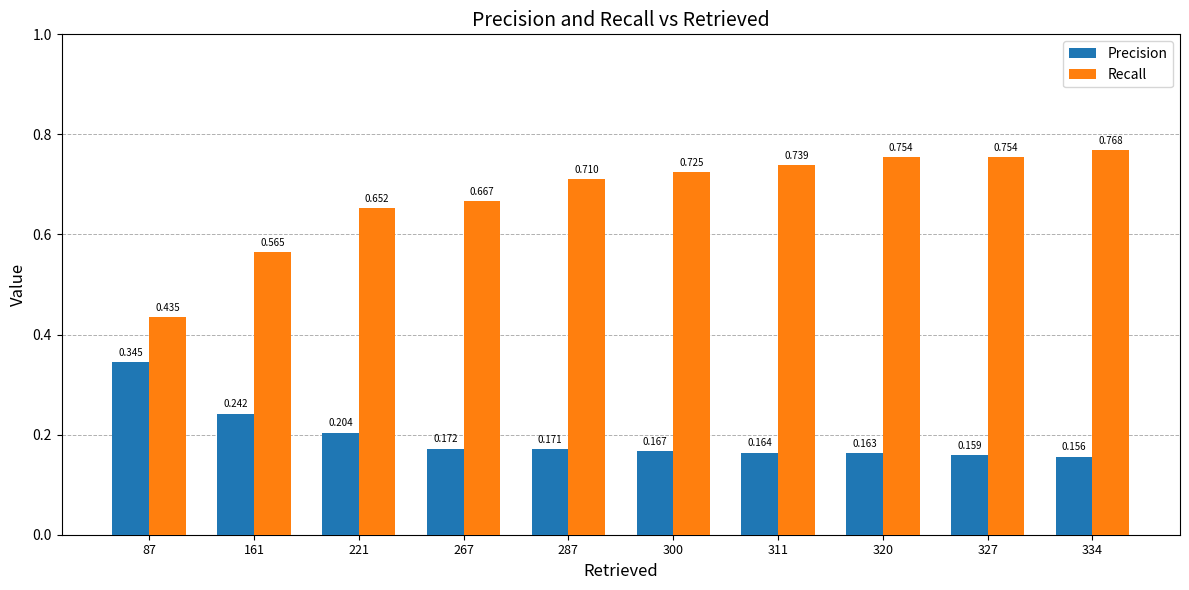

Rank the series by their maximum value, from highest to lowest.

Recall, Precision